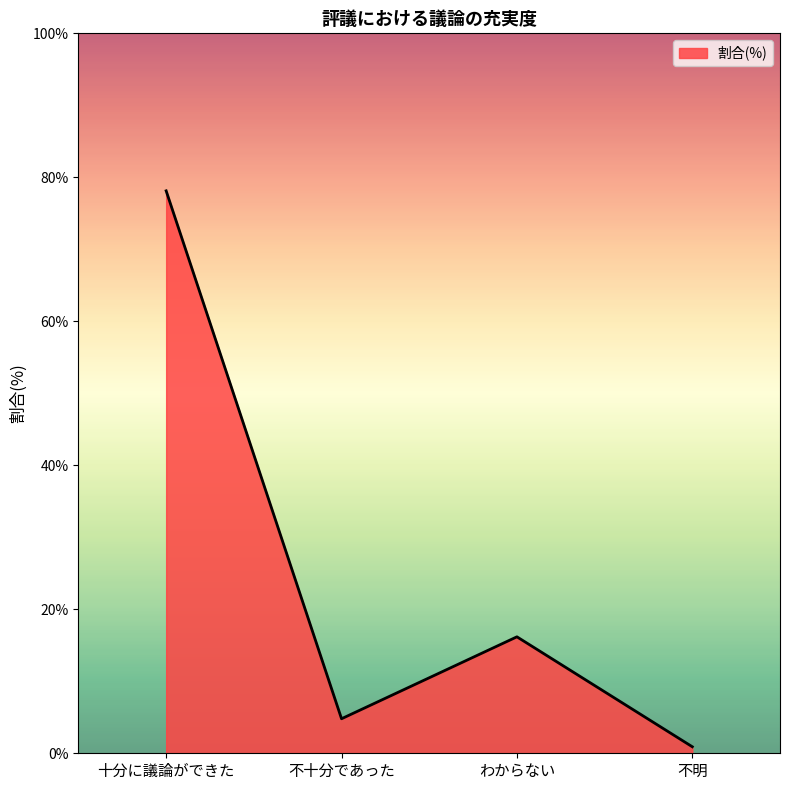

How many lines are shown in the chart?

1